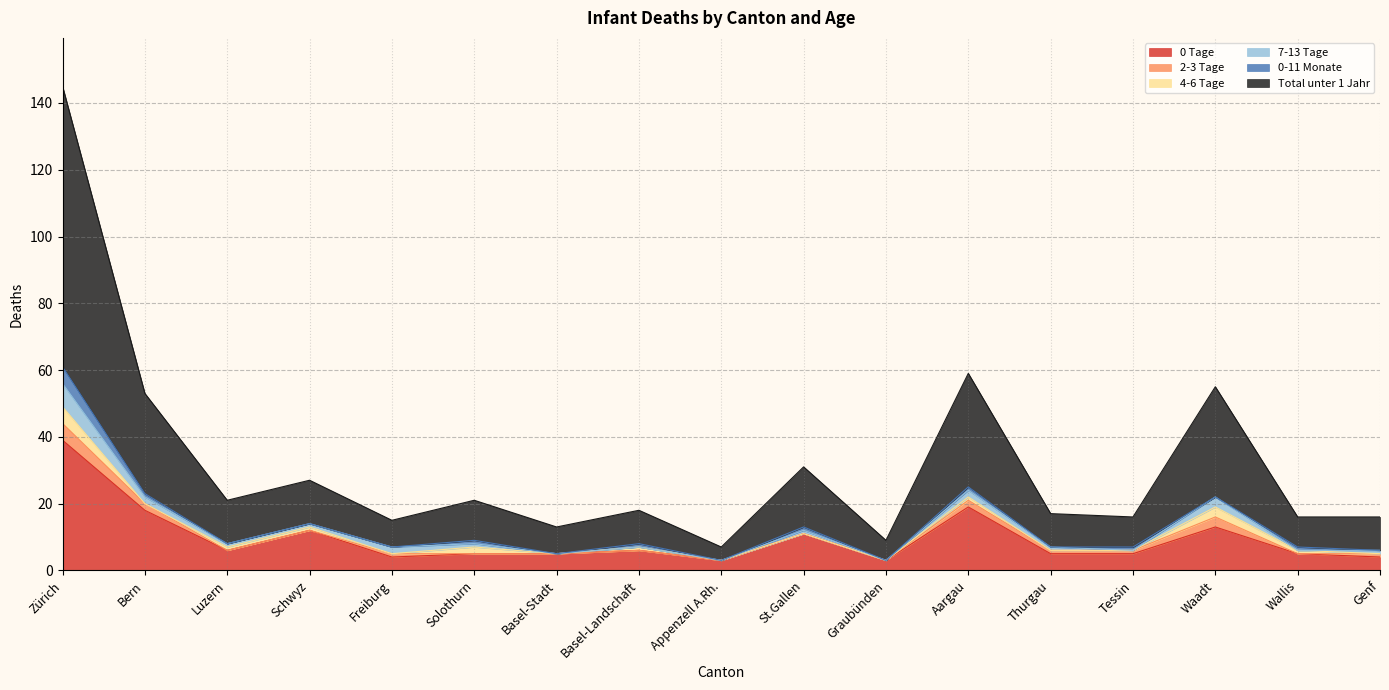

What value does the 0-11 Monate series have at Aargau?

1